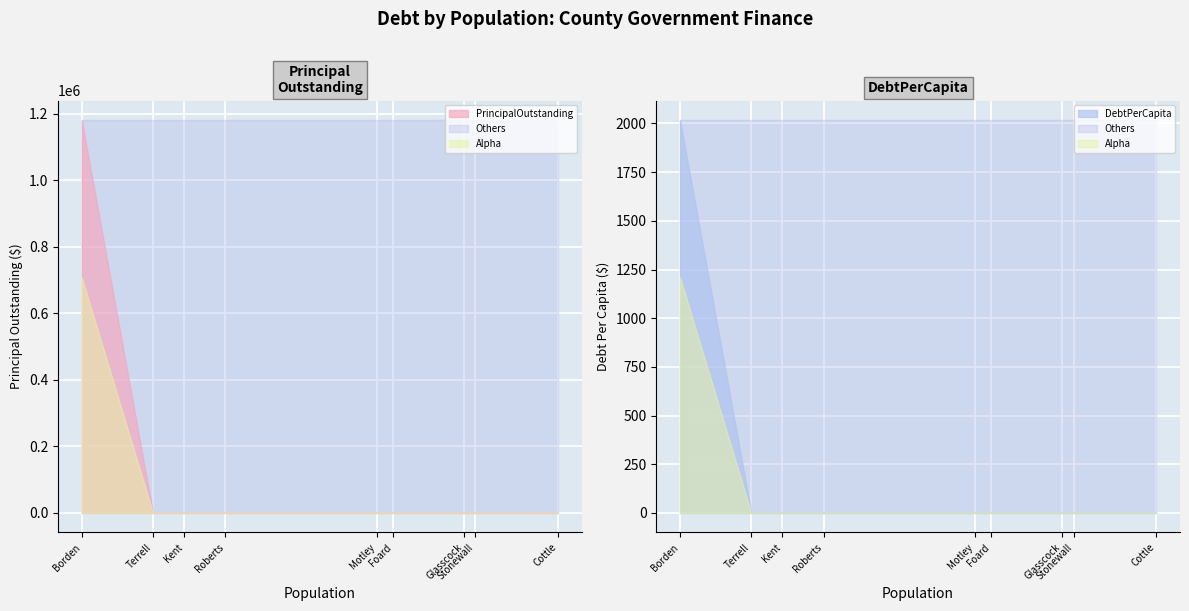

Which has a higher value, Stonewall County or Motley County?

Stonewall County